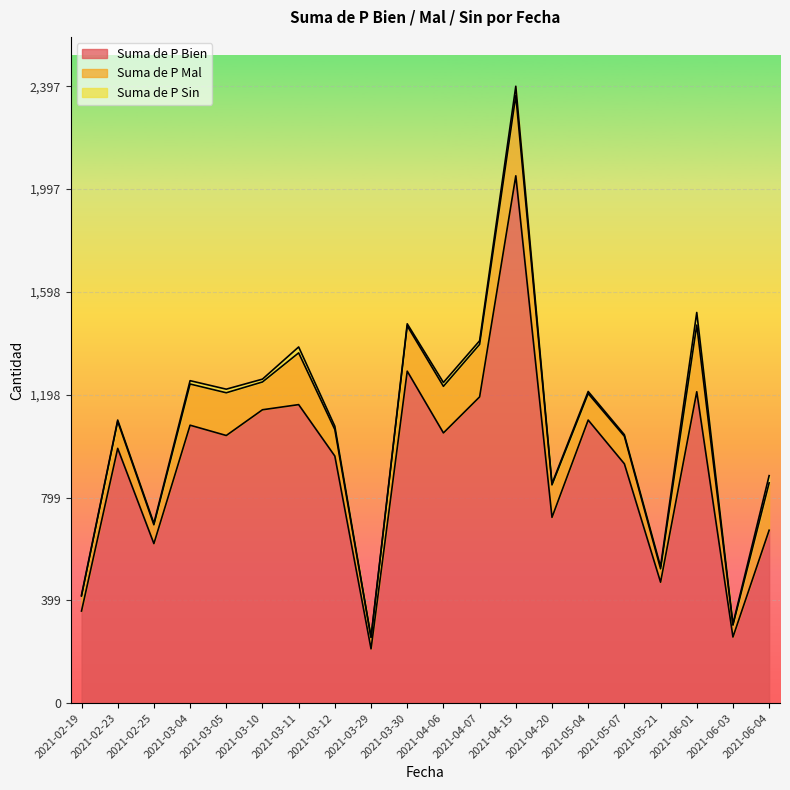

How many lines are shown in the chart?

3